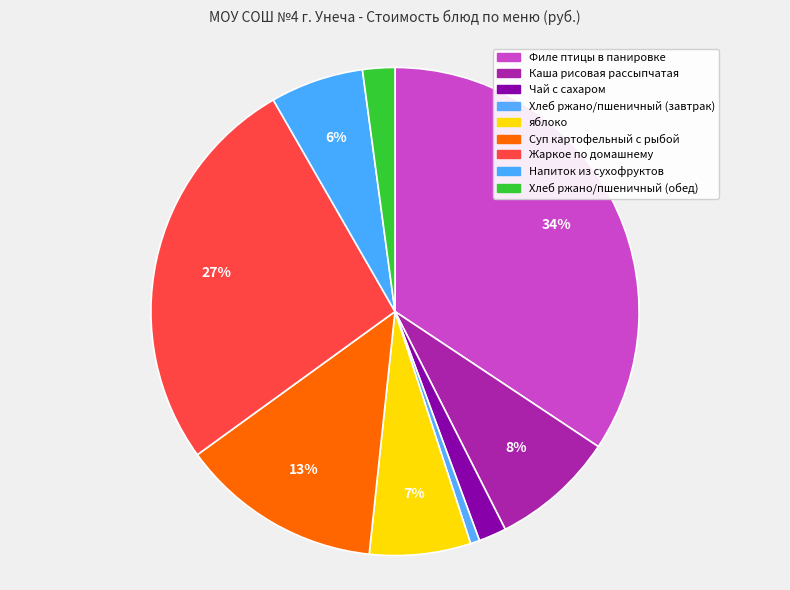

What portion of the pie excludes Филе птицы в панировке?

65.7%